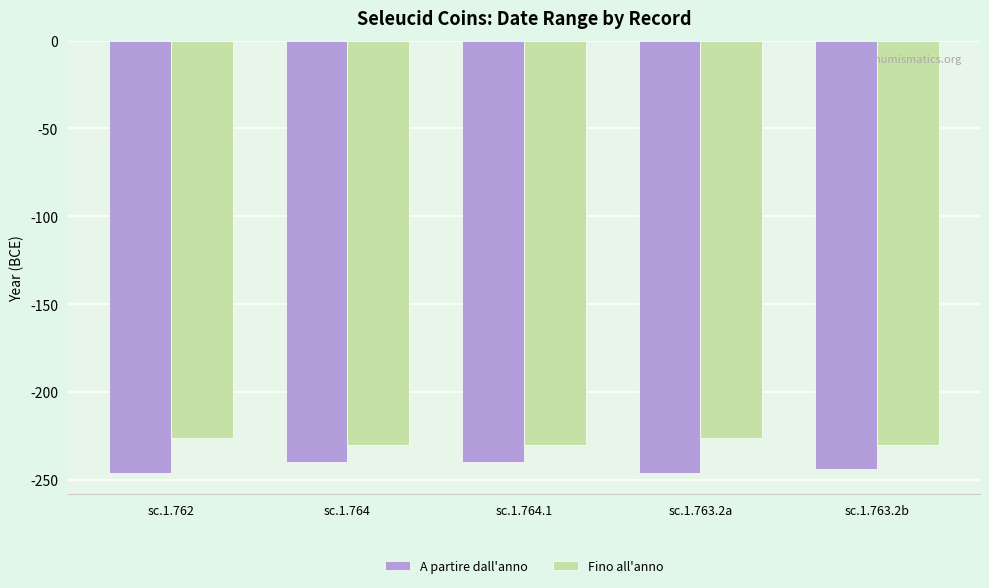

What is the label of the 5th bar from the left?

sc.1.763.2b